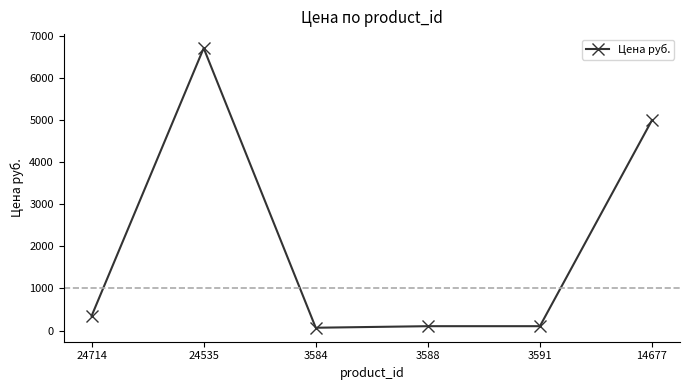

Count the number of categories in the chart.

6